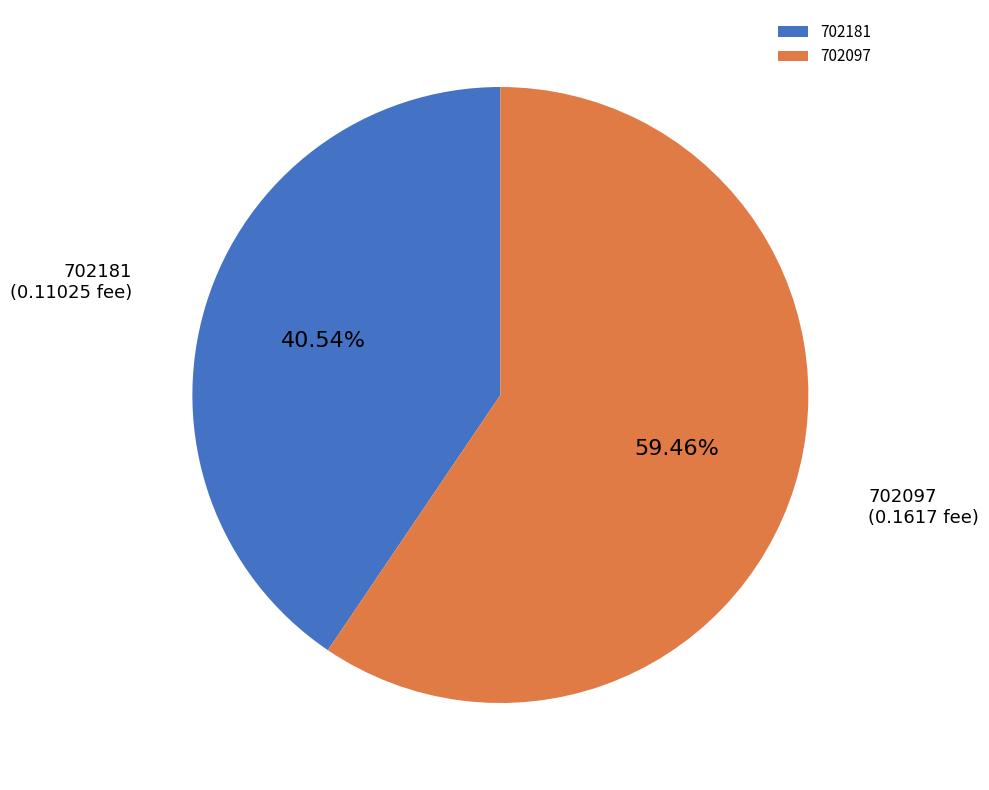

Count the number of slices in the pie.

2